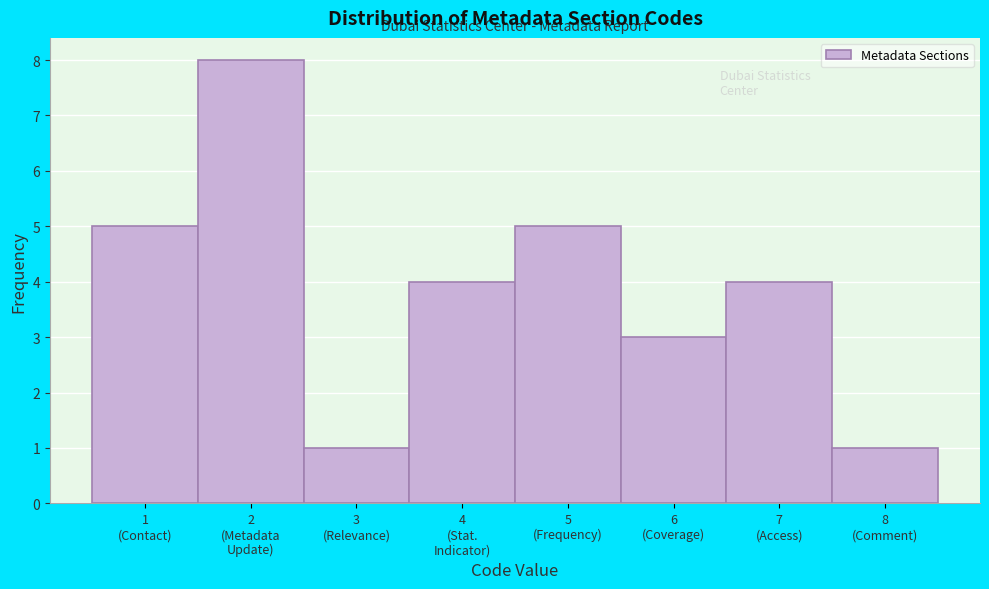

Reading right to left, extract all data points from this chart.

1	4	3	5	4	1	8	5